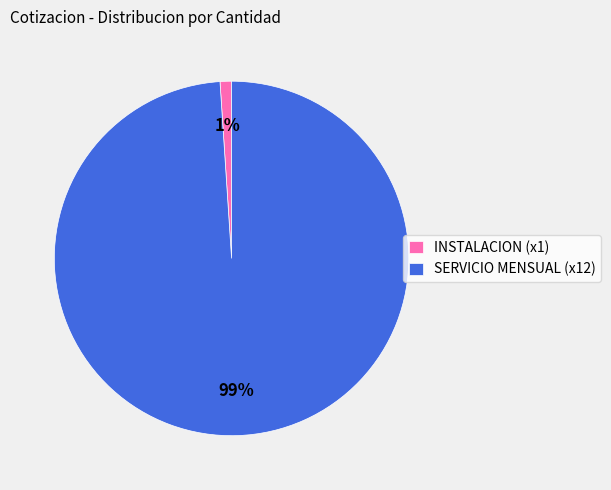

How many segments does this pie chart have?

2